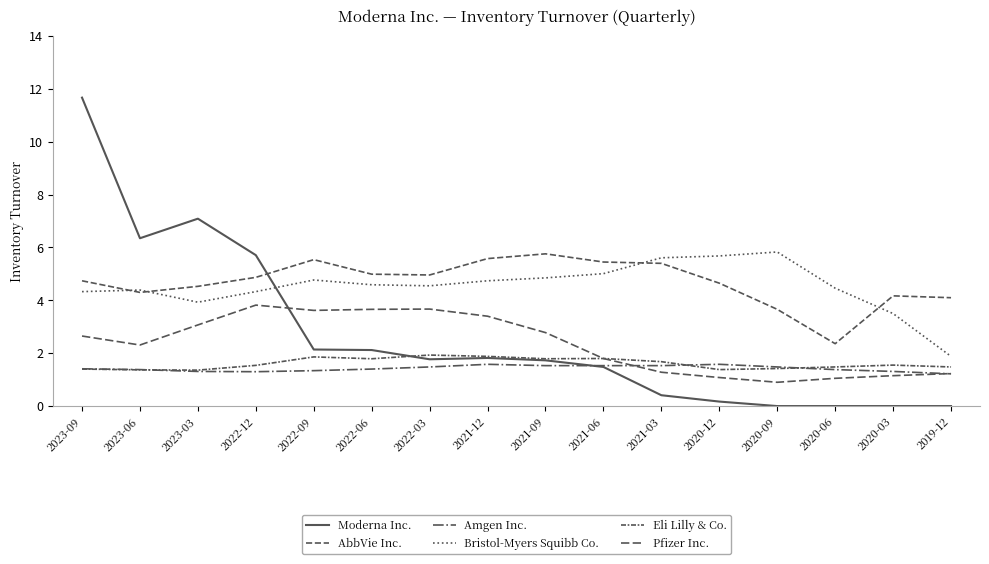

The Amgen Inc. series shows 0.9 at 2021-06. True or false?

False